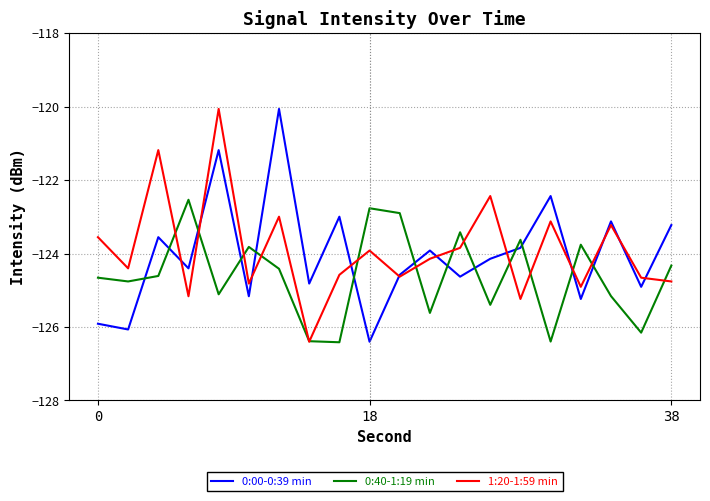

What is the maximum value shown in the chart?

-120.1